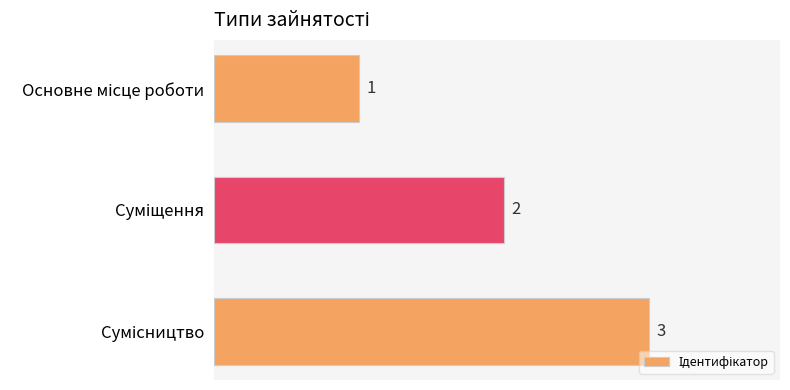

What is the sum of all values?

6